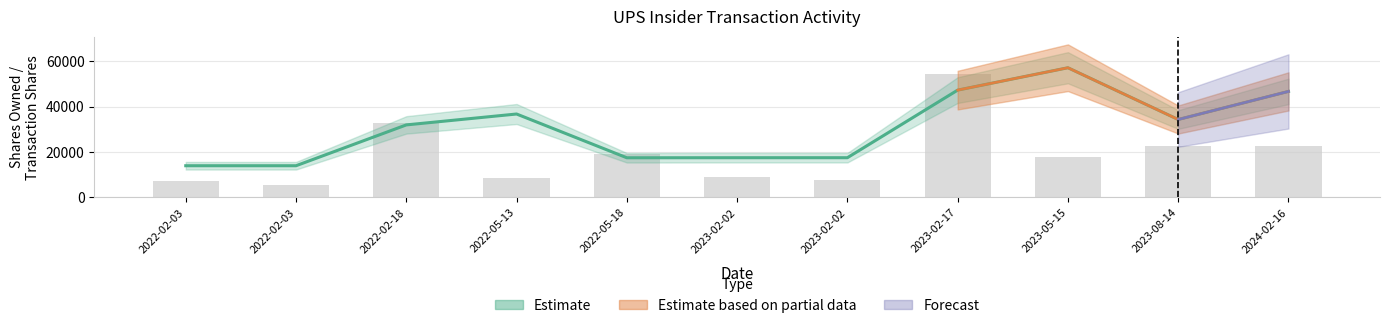

What is the difference between the sharesOwnedFollowingTransaction values at 2023-02-02 and 2023-02-17?

29796